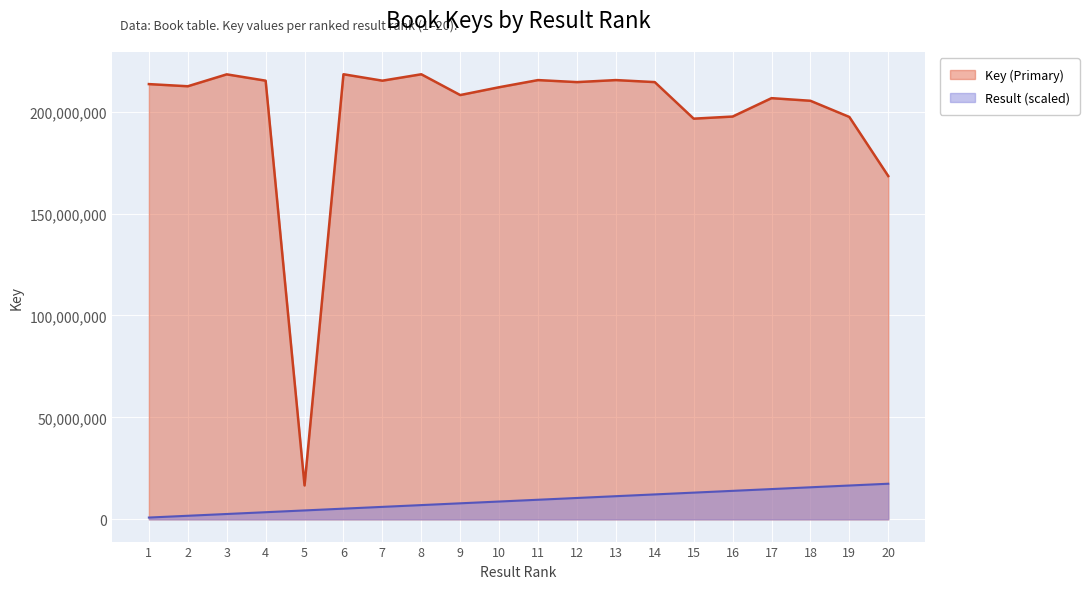

At 1, list the series in order from largest to smallest.

Key (Primary), Result (scaled)